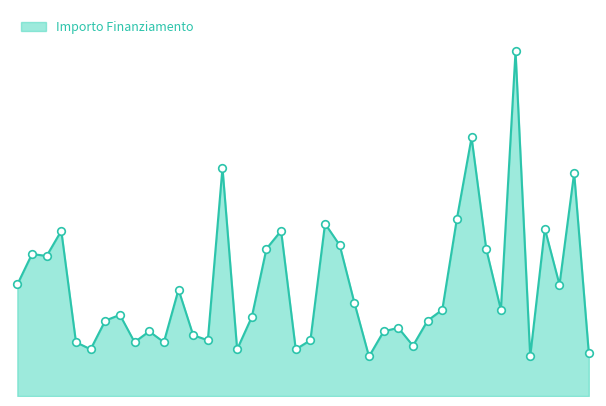

Does the chart have visible grid lines?

No